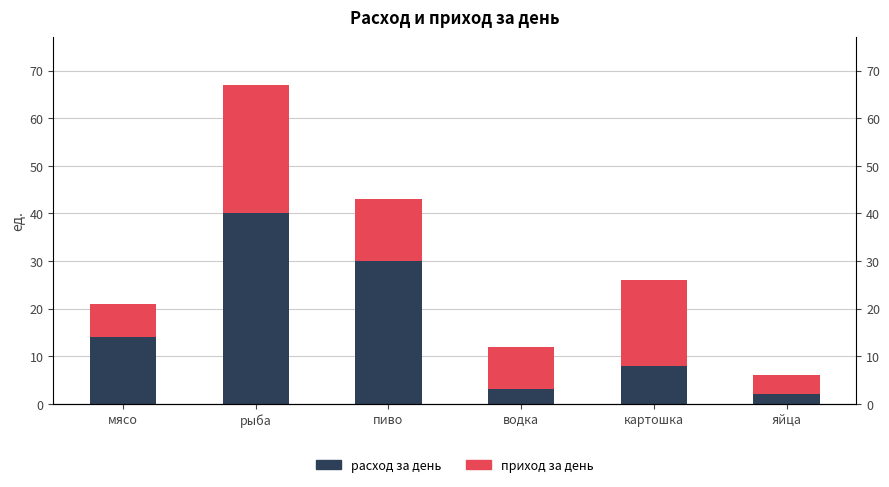

The расход за день series shows 8 at картошка. True or false?

True